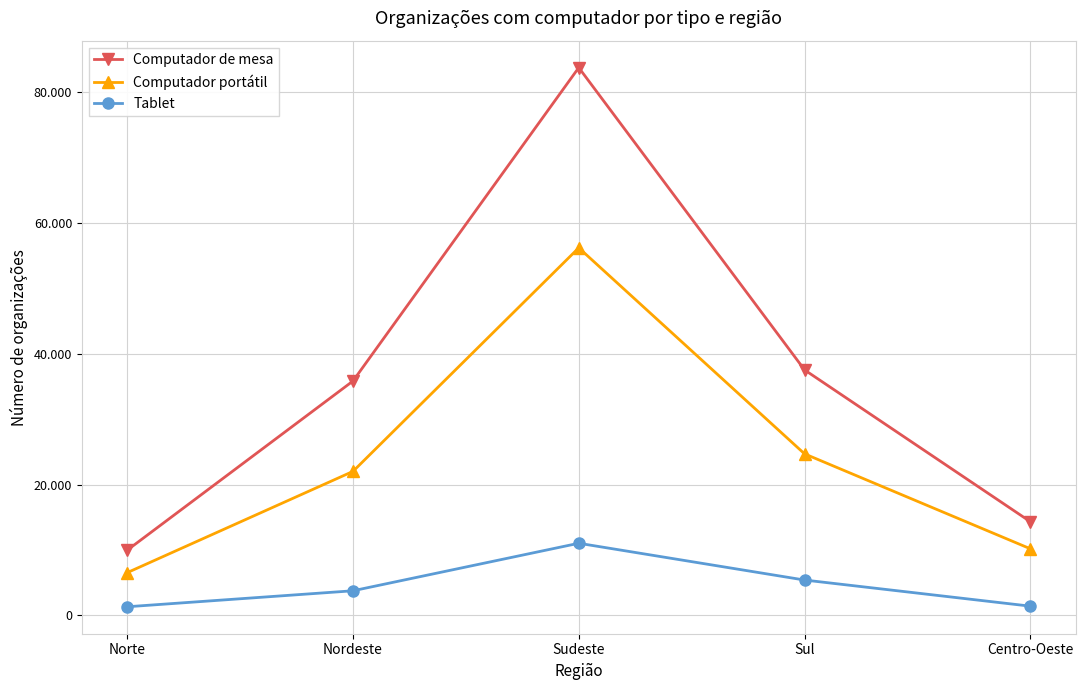

What is the total value across all series at Sudeste?

151039